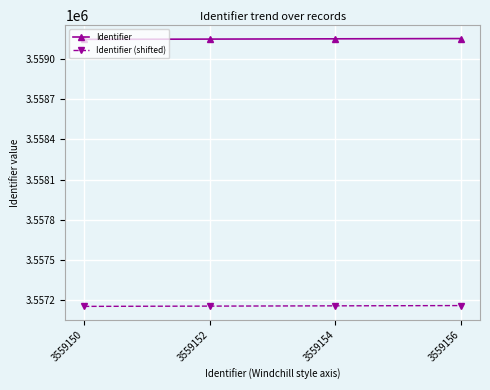

True or false: Identifier has a value of 1047732 at 3559156.

False